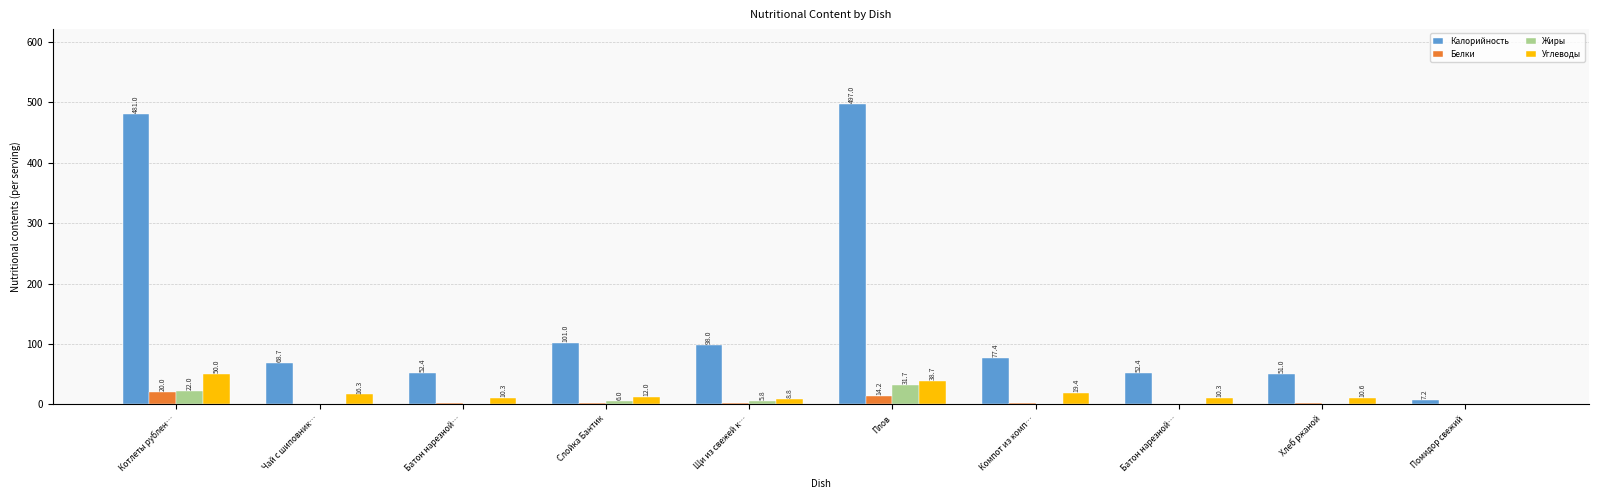

What is the sum of the Углеводы values at Щи из свежей к… and Слойка Бантик?

20.9